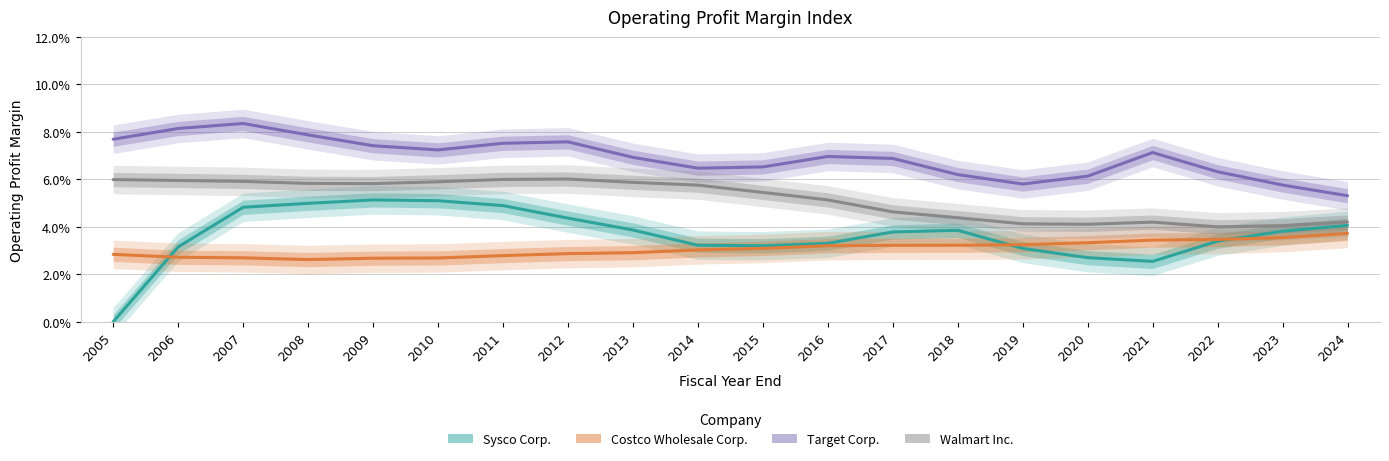

How many interior local peaks does the Walmart Inc. series have?

2